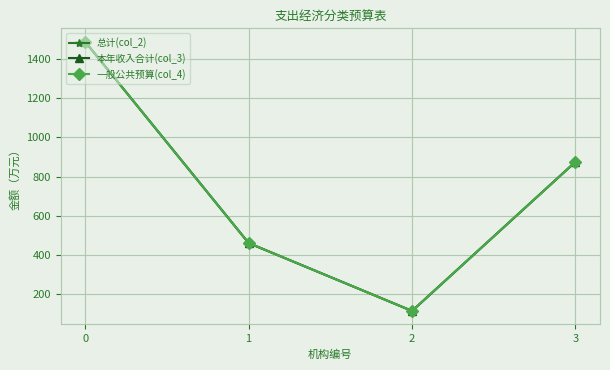

What is the difference between the maximum and minimum values in the 本年收入合计(col_3) series?

1373.5